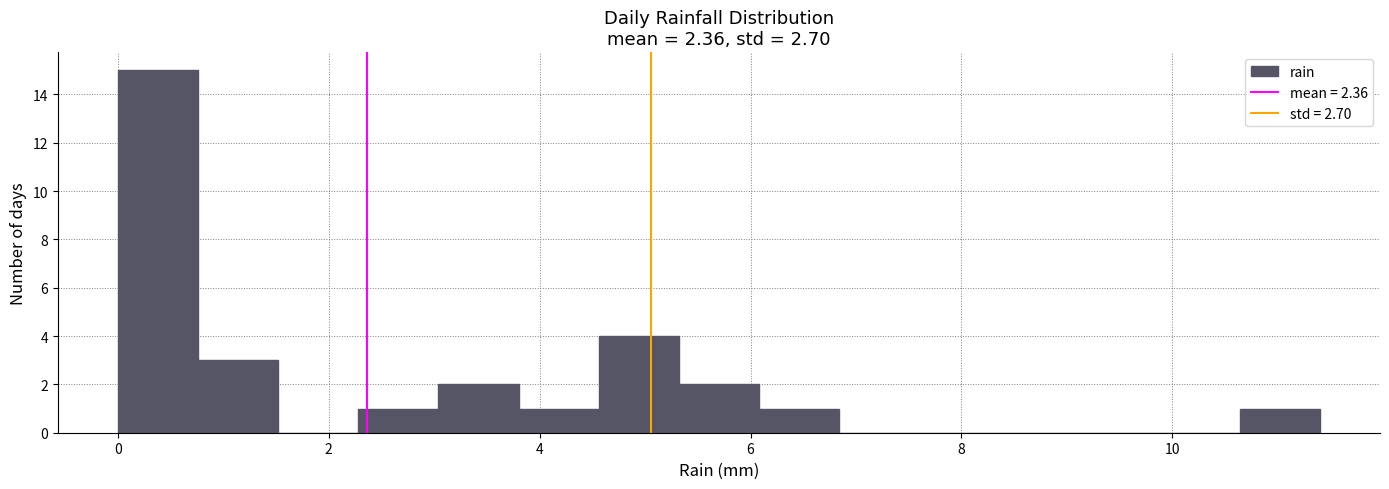

Read against the x-axis, roughly where is the centre of the tallest bar?

0.4